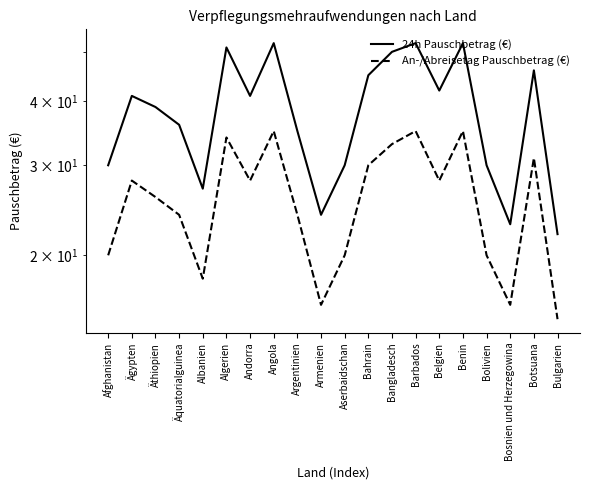

At which category does 24h Pauschbetrag (€) reach its first local valley?

Albanien